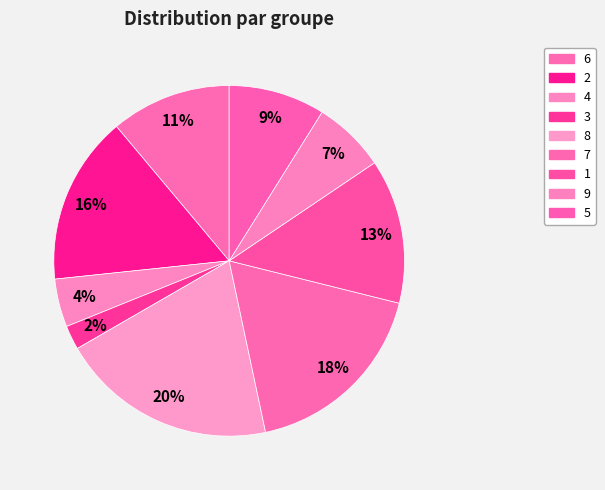

How many slices are in this pie chart?

9